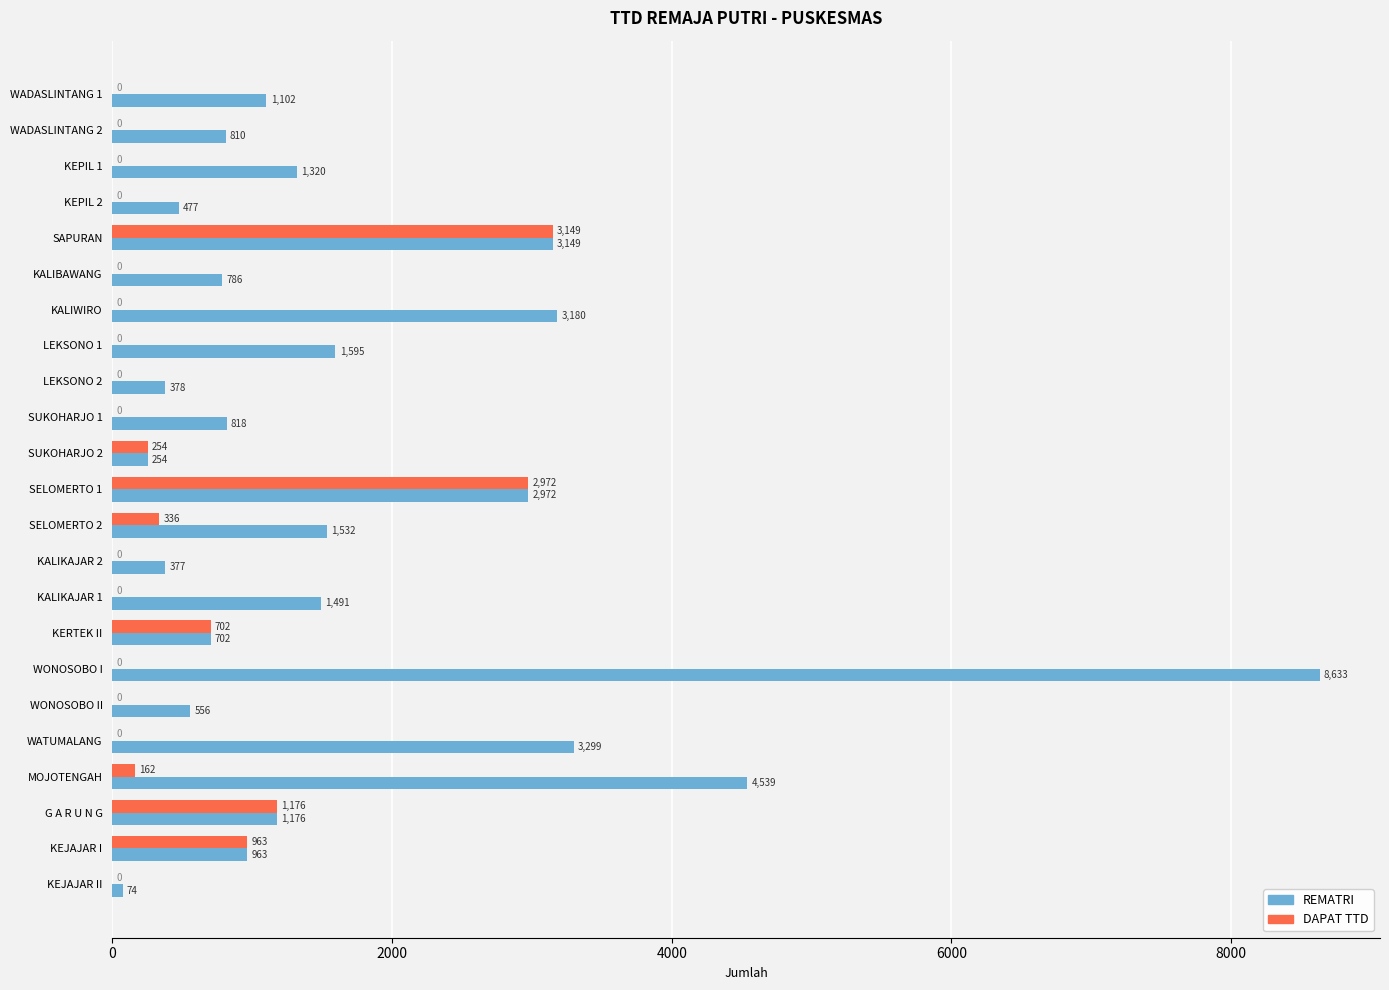

What is the total value across all series at LEKSONO 1?

1595